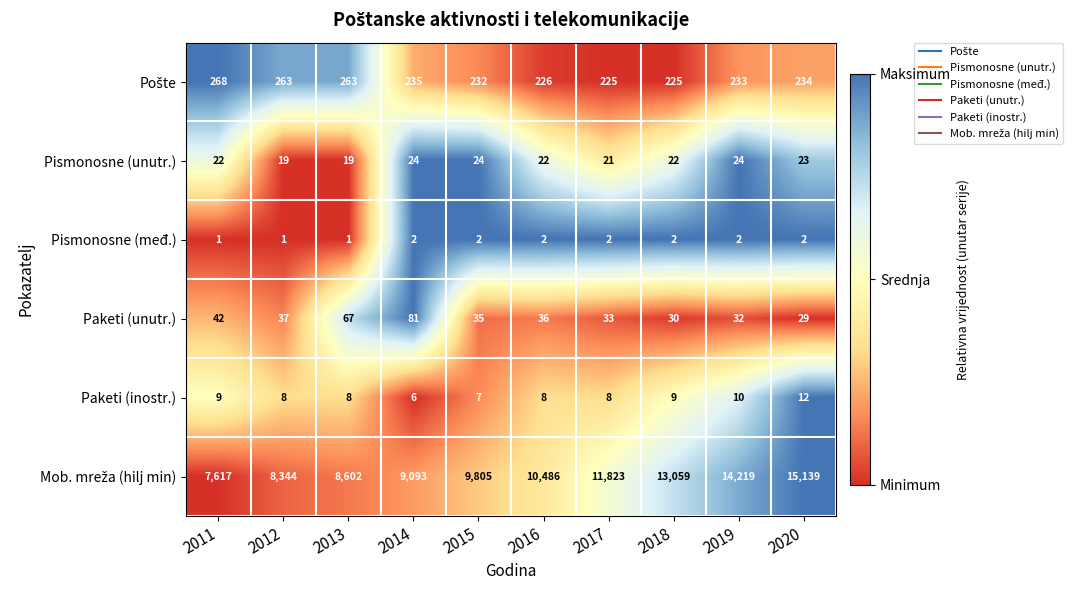

Which label corresponds to the largest value in the chart?

2020